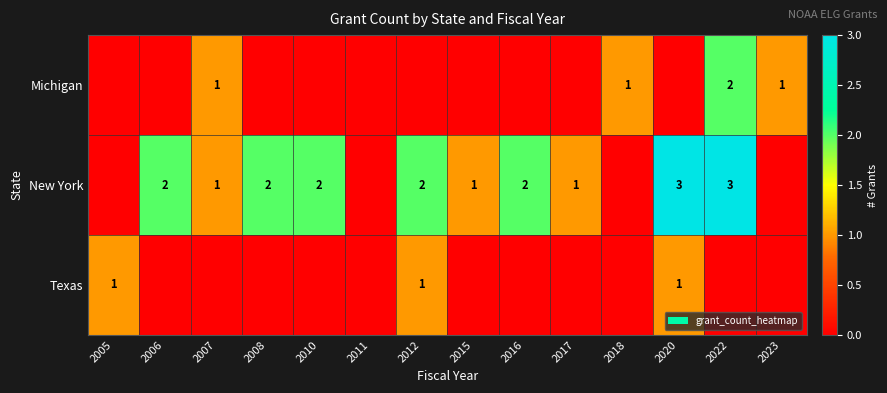

Is it true that Michigan equals 2 at 2022?

True